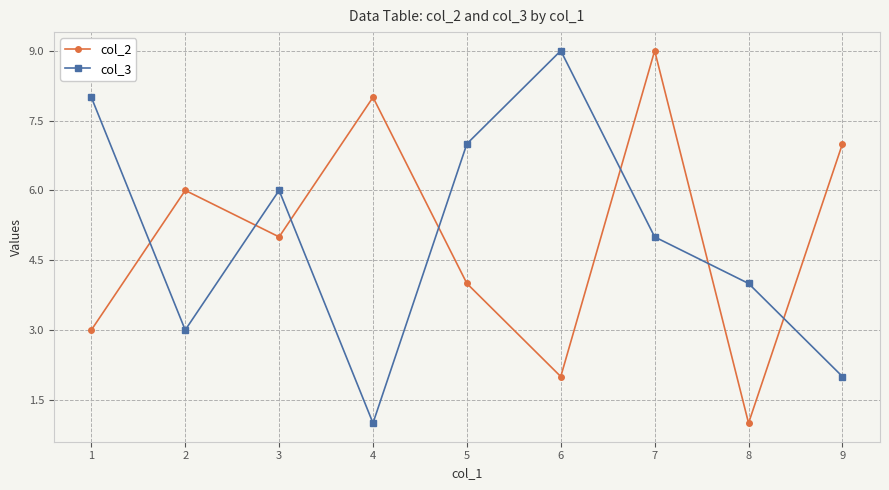

What are all the series names shown in the legend?

col_2, col_3